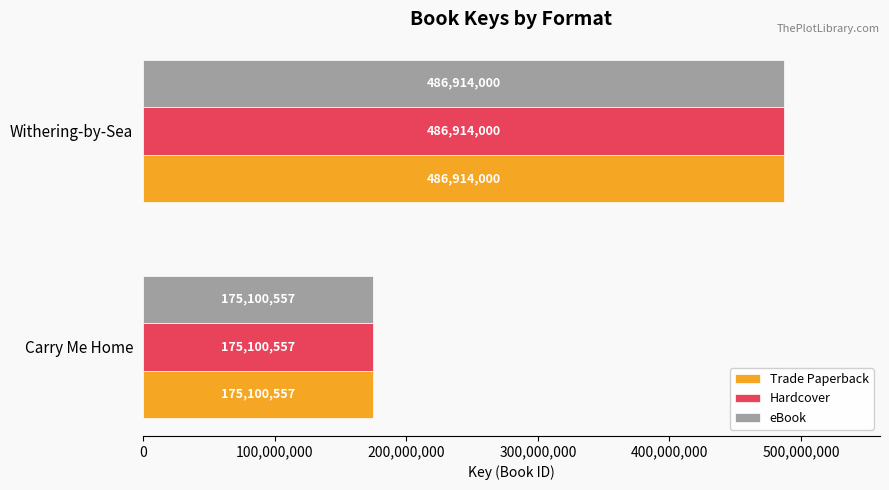

What is the difference between the maximum and minimum values in the Trade Paperback series?

311813443